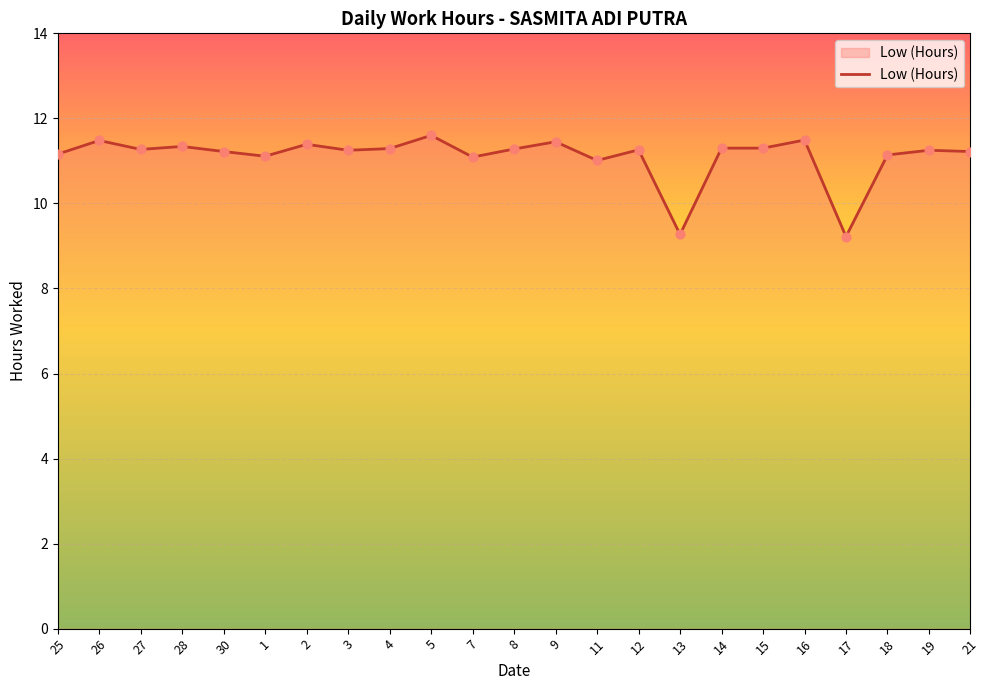

What is the ratio of the value at 3 to the value at 12?

1.0